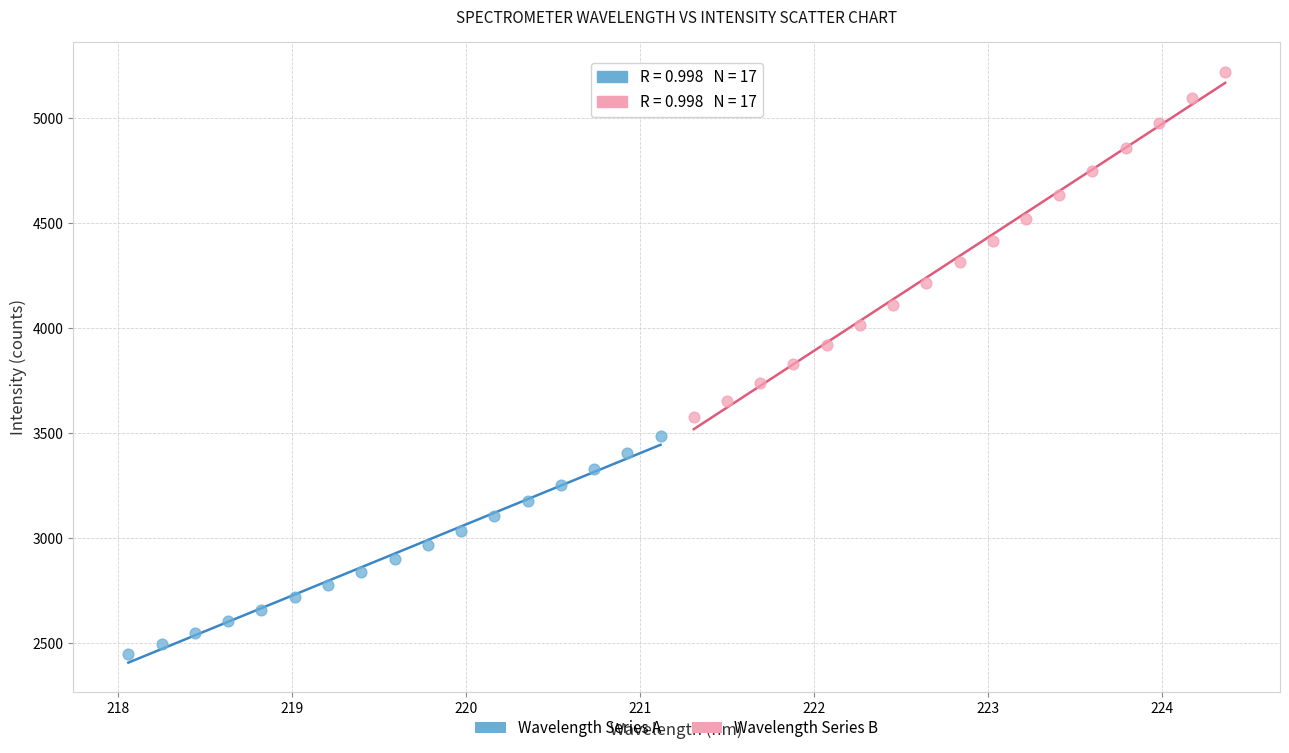

Which series contains the lowest Y value?

Wavelength Series A